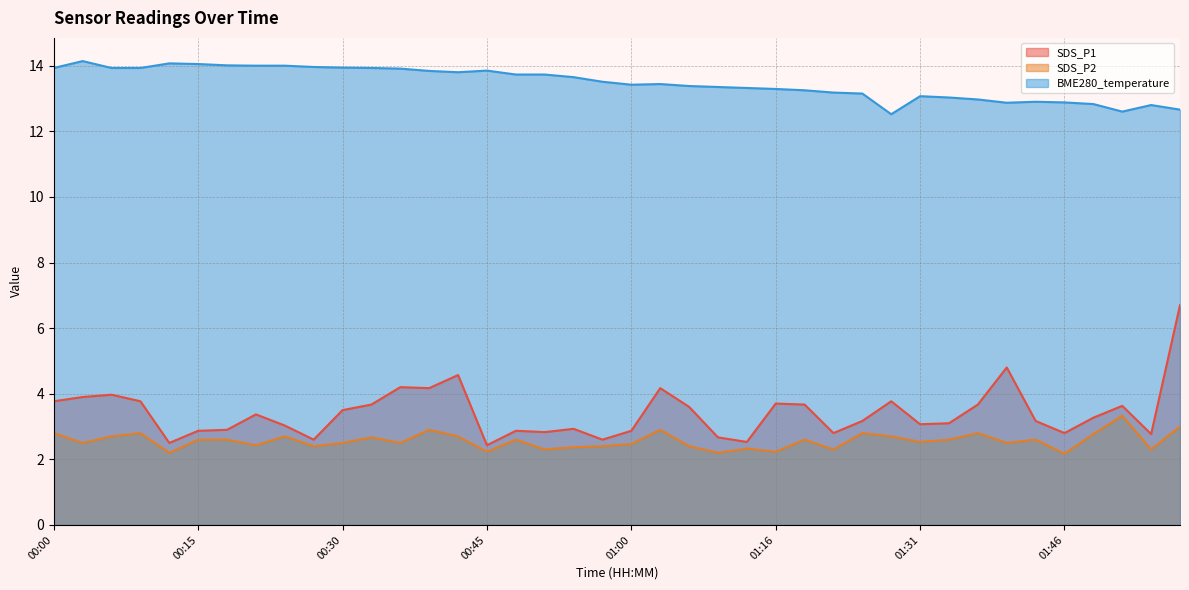

List the series in order of their peak value, highest first.

BME280_temperature, SDS_P1, SDS_P2